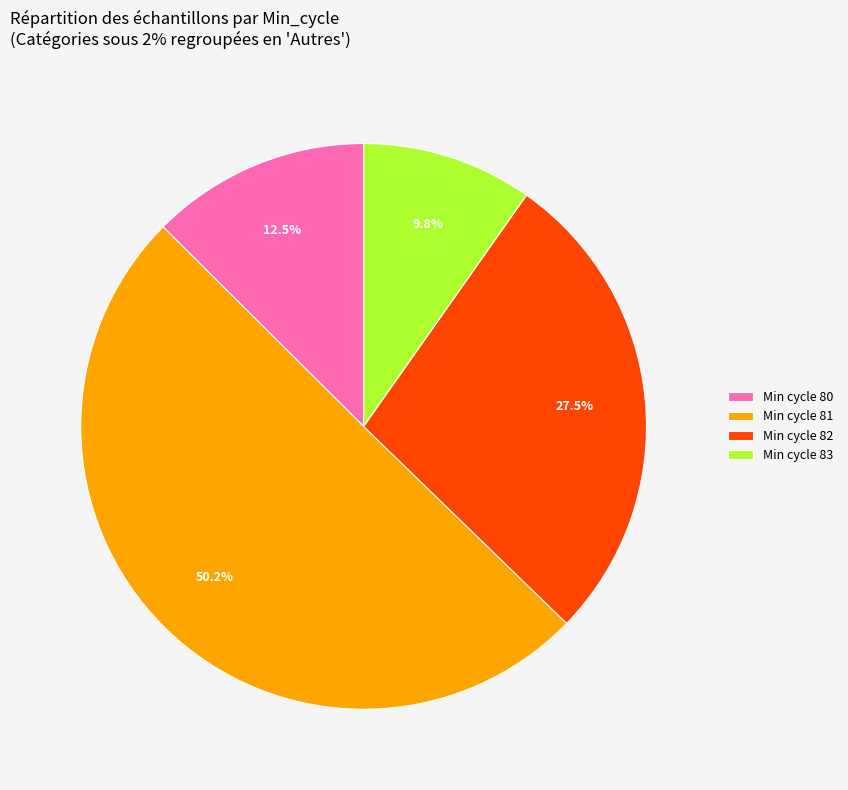

What is the majority slice?

Min cycle 81